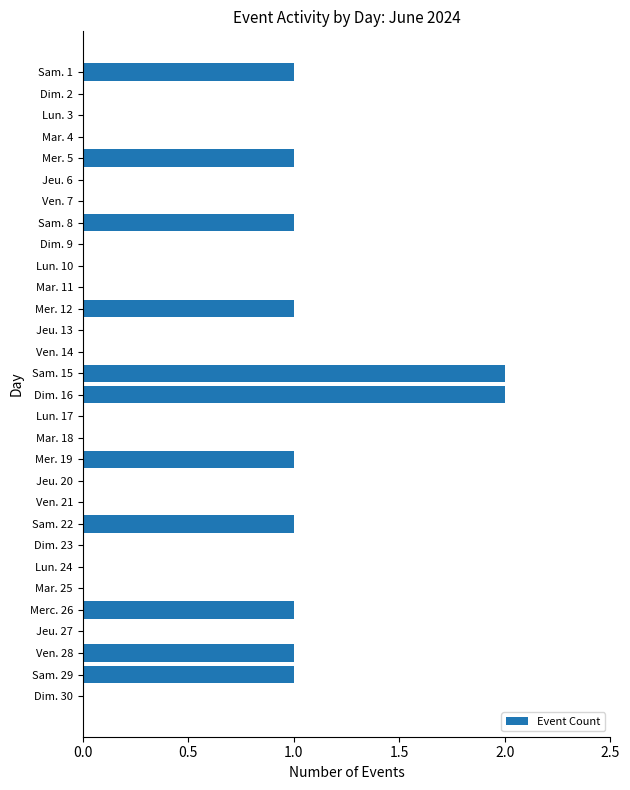

What is the sum of all values?

13